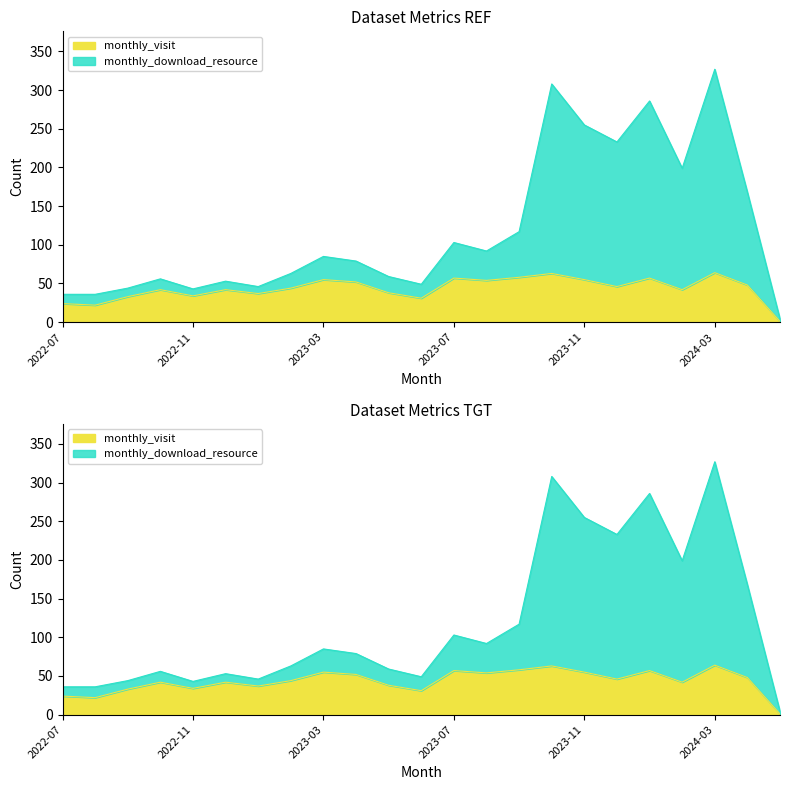

At which label does monthly_visit first exceed 44?

2023-03